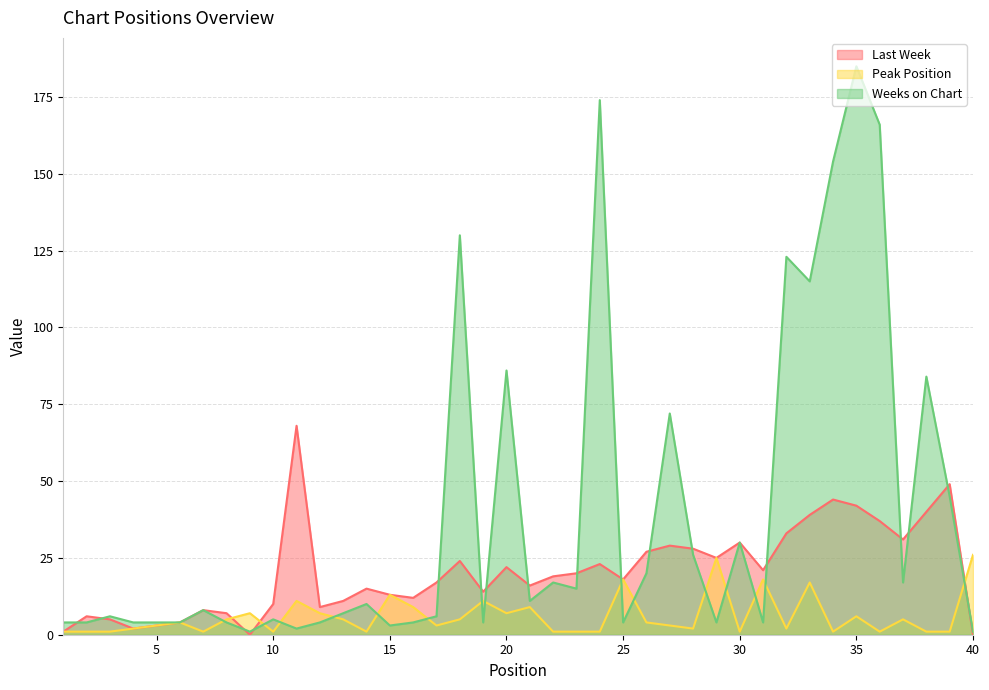

What is the value of the Peak Position point at the 27th from the left?

3